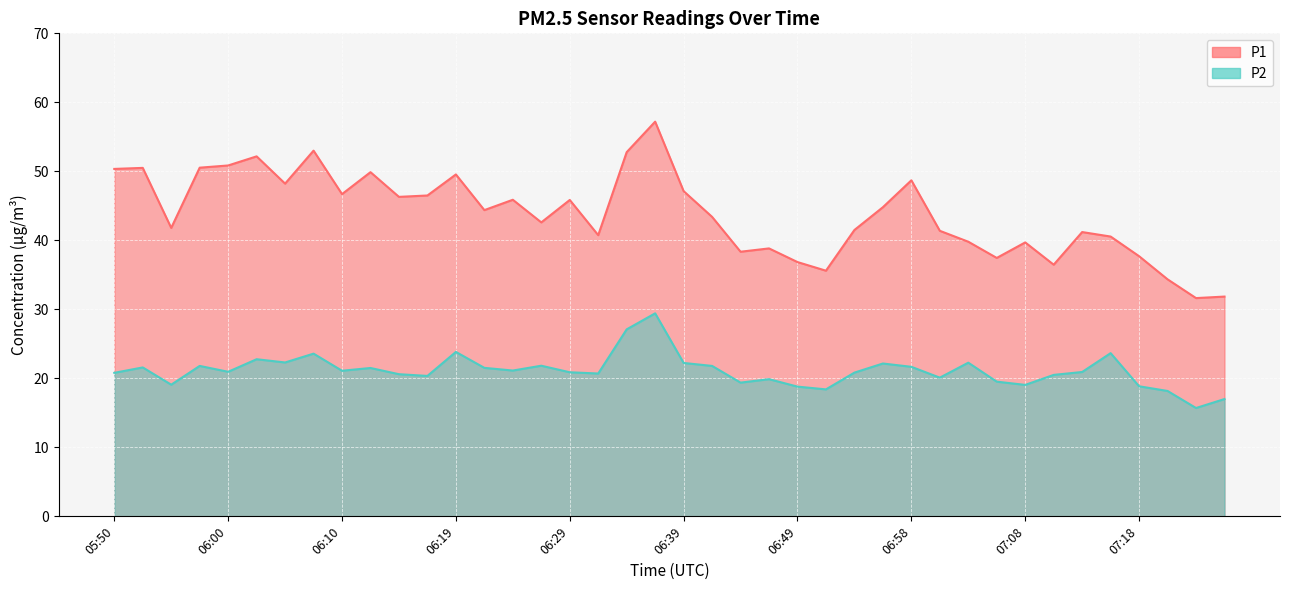

Reading left to right, list all the values displayed in this chart.

P1: 50.4	50.5	41.8	50.5	50.9	52.2	48.2	53.0	46.7	49.9	46.3	46.5	49.5	44.4	45.9	42.6	45.9	40.8	52.8	57.2	47.1	43.4	38.4	38.8	36.9	35.6	41.5	44.8	48.7	41.4	39.8	37.5	39.7	36.5	41.2	40.5	37.7	34.4	31.6	31.9
P2: 20.8	21.6	19.1	21.8	20.9	22.8	22.3	23.6	21.1	21.5	20.6	20.4	23.8	21.5	21.1	21.8	20.9	20.7	27.1	29.4	22.2	21.8	19.4	19.9	18.8	18.4	20.8	22.1	21.7	20.1	22.3	19.5	19.1	20.5	20.9	23.6	18.9	18.2	15.7	17.0